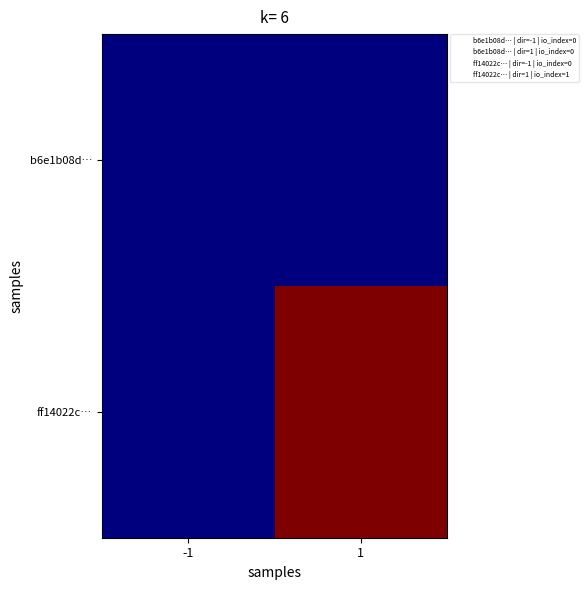

Between -1 and 1, which series saw the biggest shift?

ff14022c…